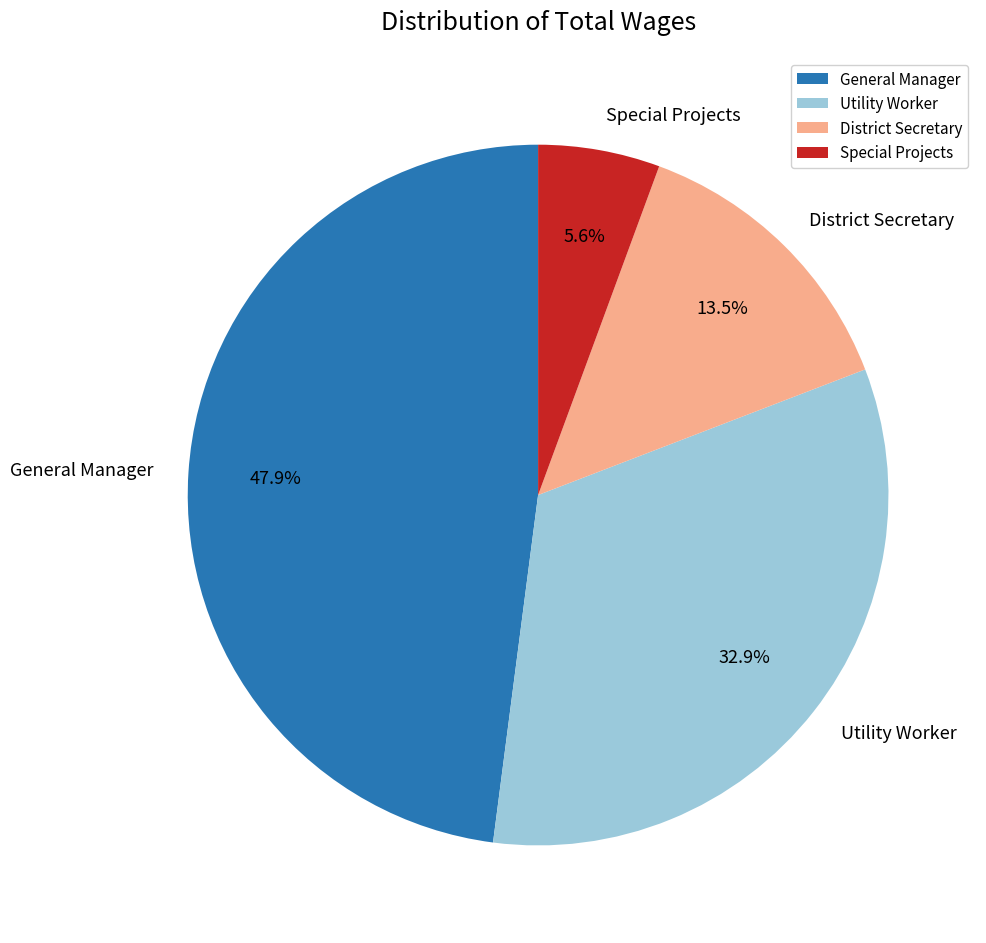

What percentage do District Secretary and General Manager together represent?

61.5%